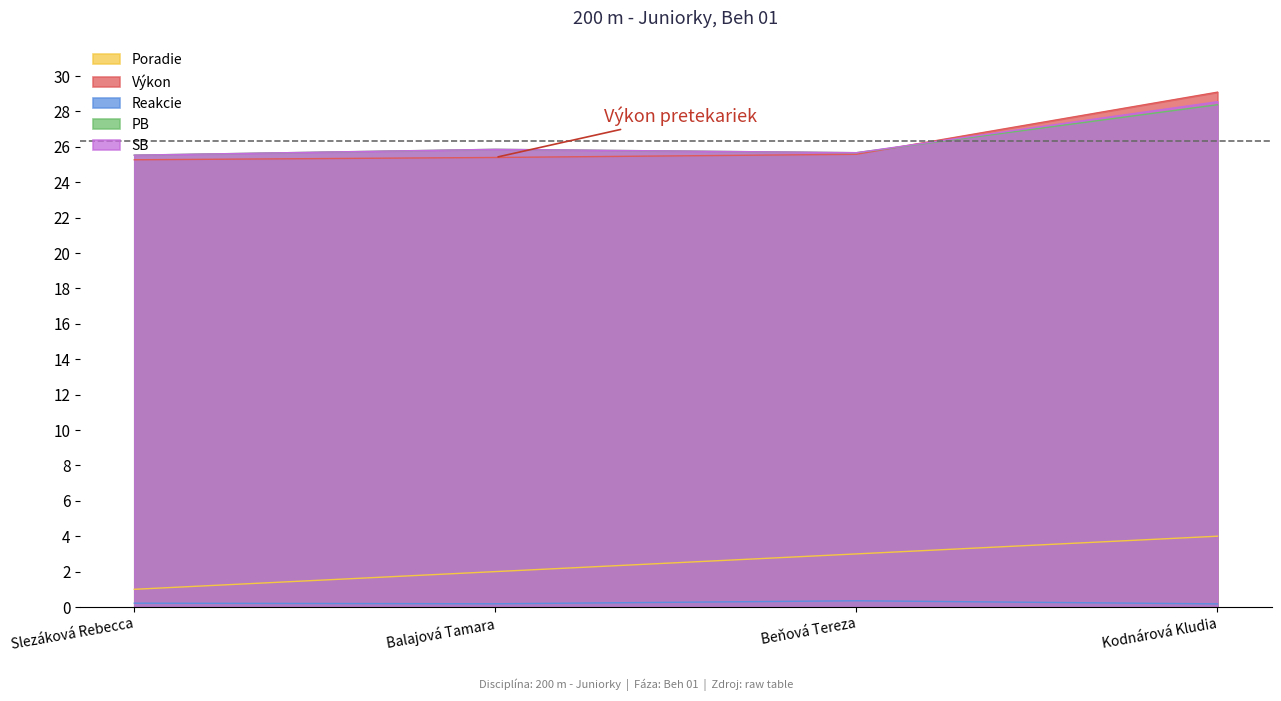

The value of SB at Balajová Tamara is 25.9. True or false?

True